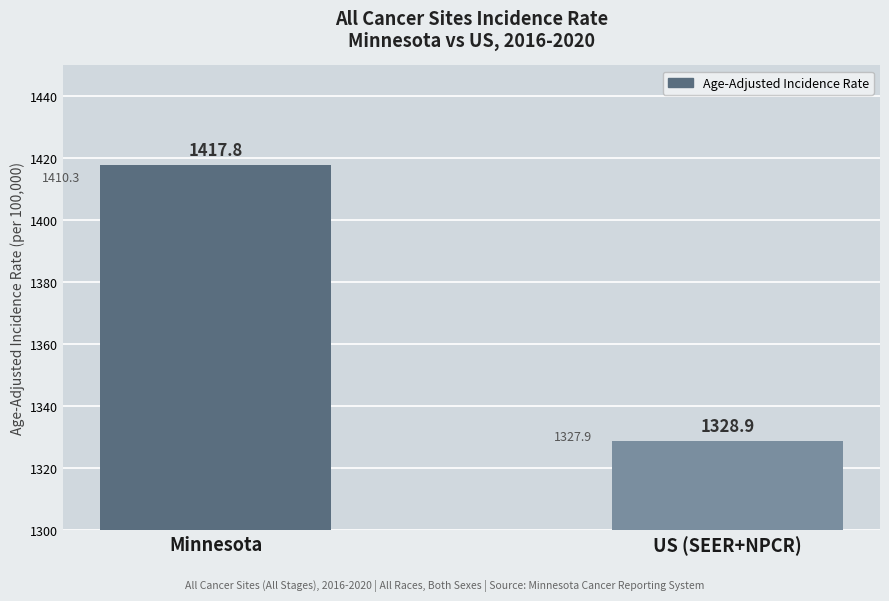

True or false: the data shows 1417.8 at Minnesota.

True